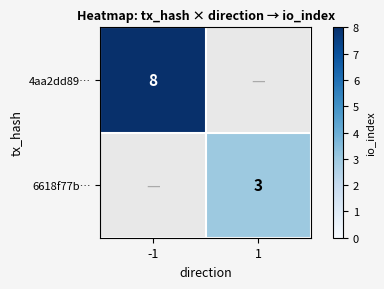

The value of 6618f77b… at 1 is 1. True or false?

False